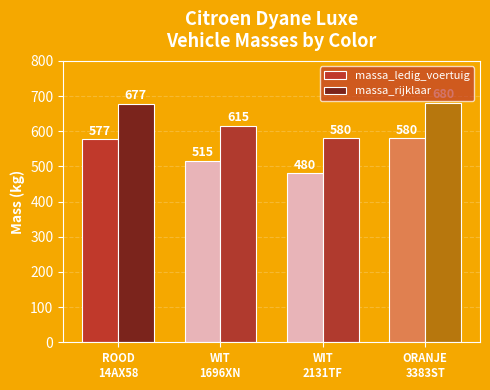

What is the average value of the massa_rijklaar series?

638